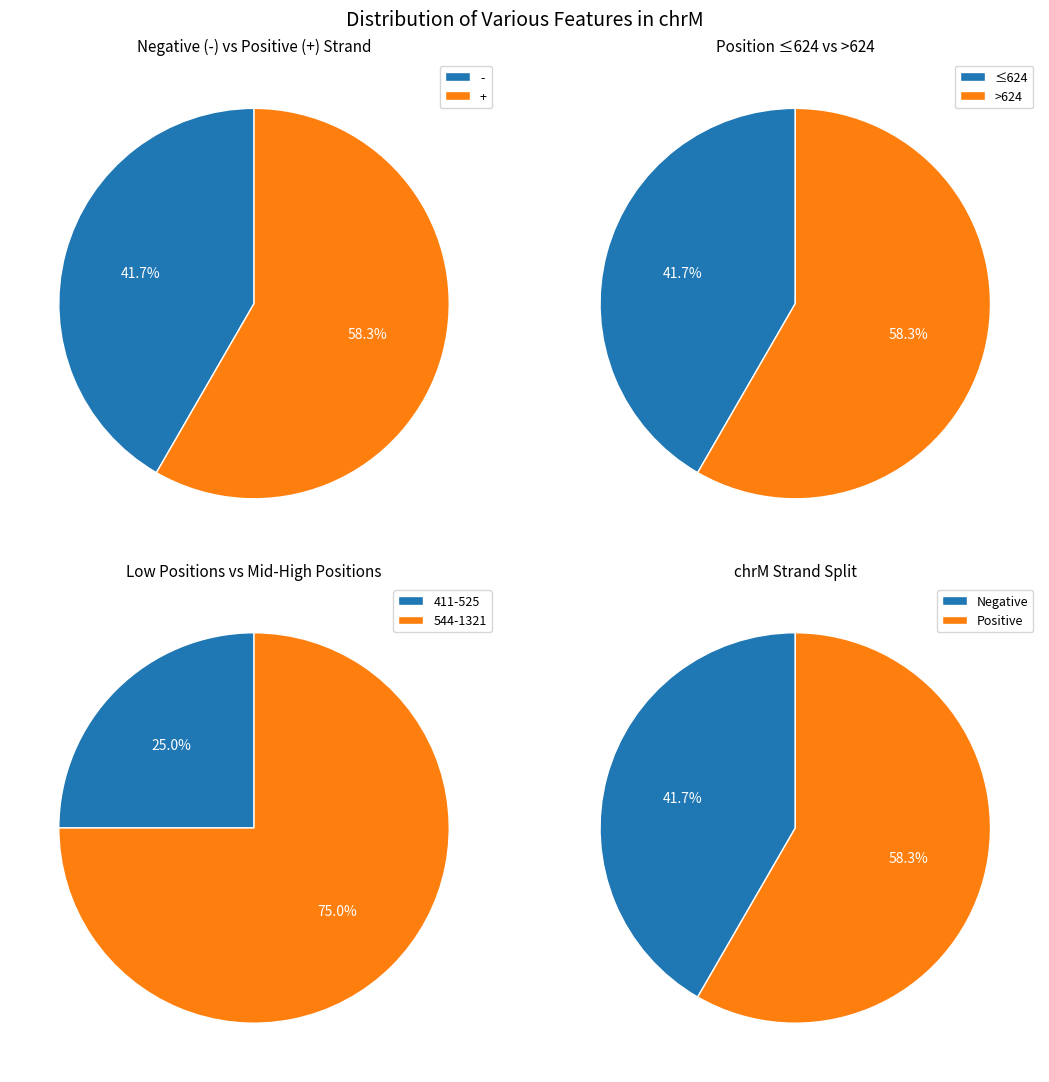

What is the change in value from 411 to 525?

+114